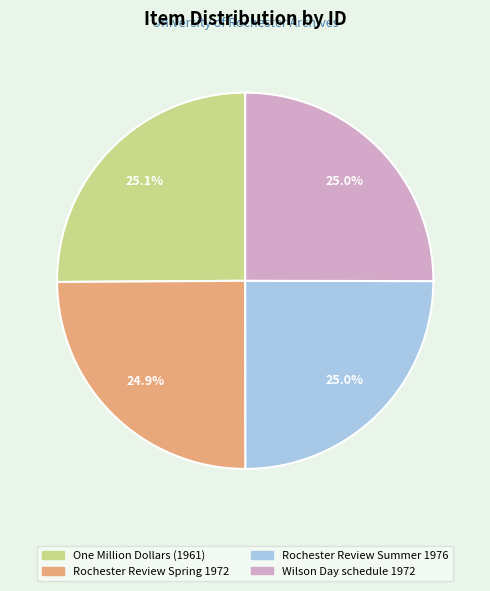

How much of the chart is everything except One Million Dollars (1961)?

74.9%